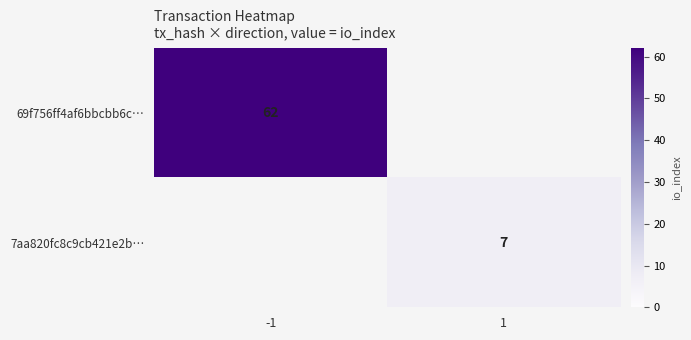

Is it true that 7aa820fc8c9cb421e2b… equals 3 at 1?

False